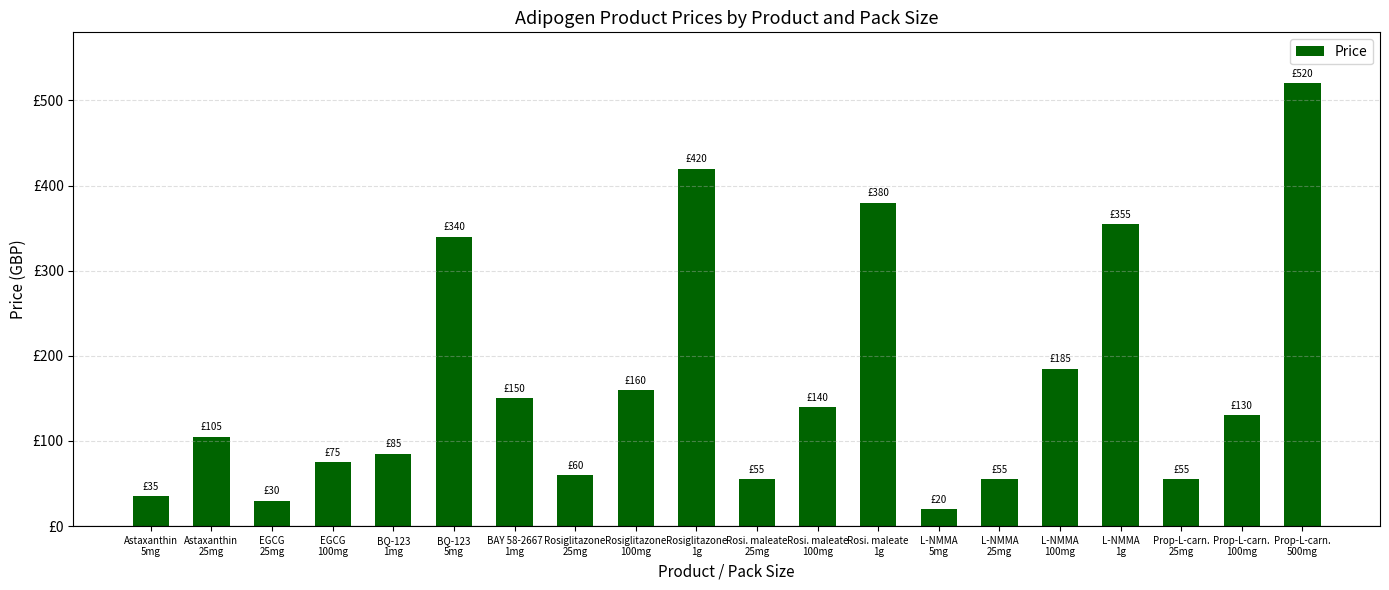

What is the average value?

168